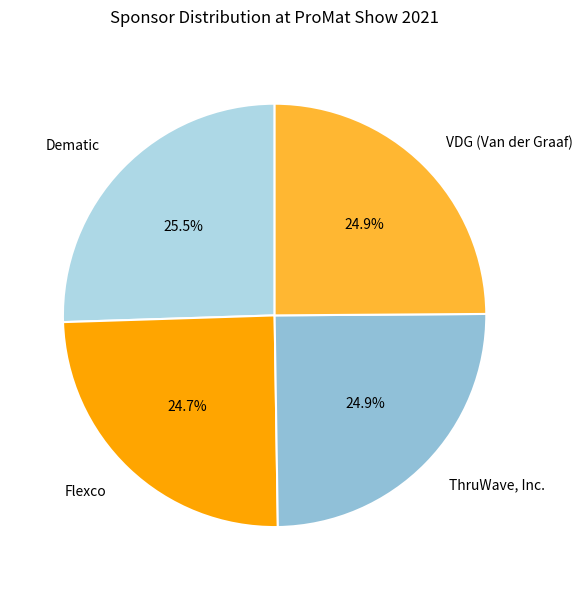

What portion of the pie excludes Dematic?

74.5%